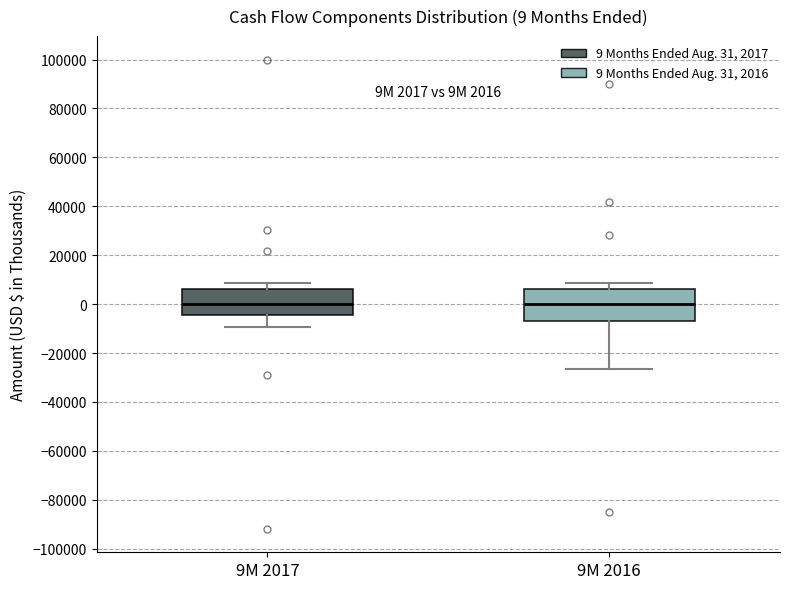

Which box is the tallest, from its lower edge to its upper edge?

9M 2016